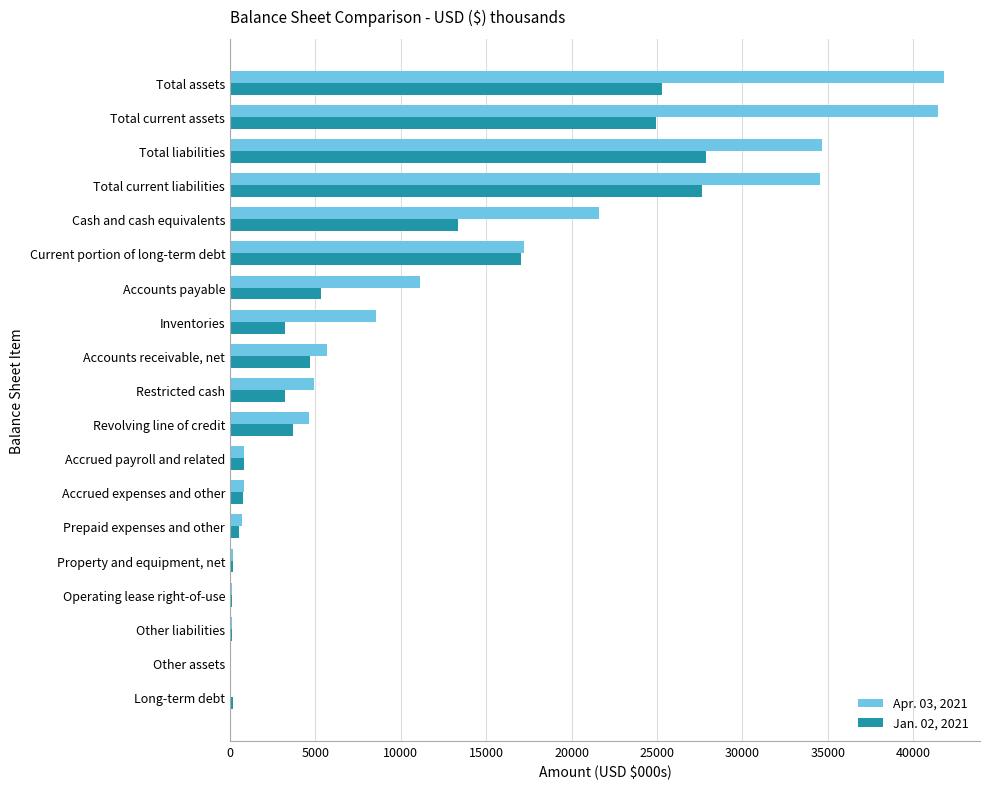

What is the maximum value for Jan. 02, 2021?

27892